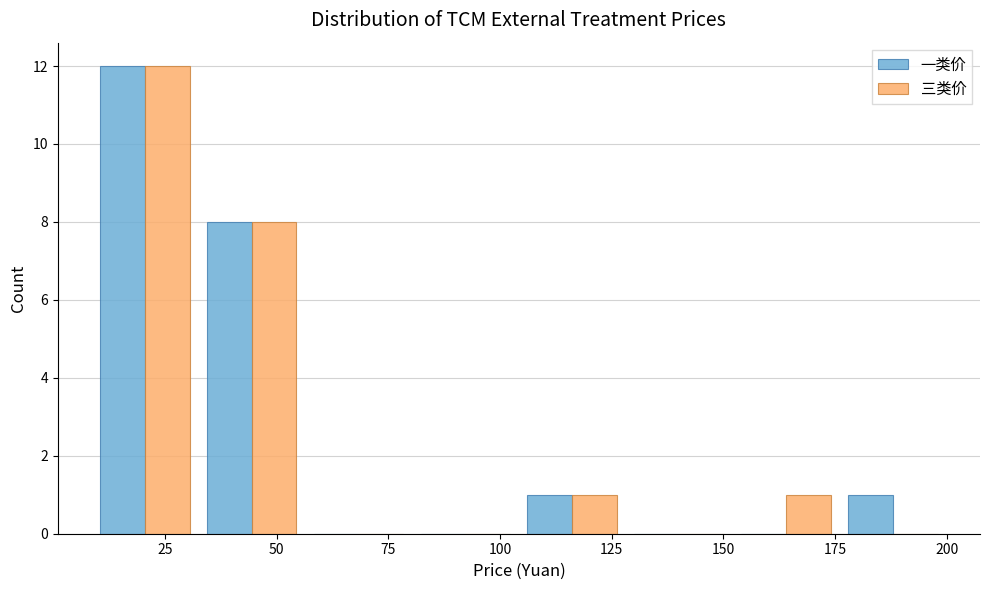

In the 三类价 series, which range on the x-axis has the tallest bar?

10 to 30